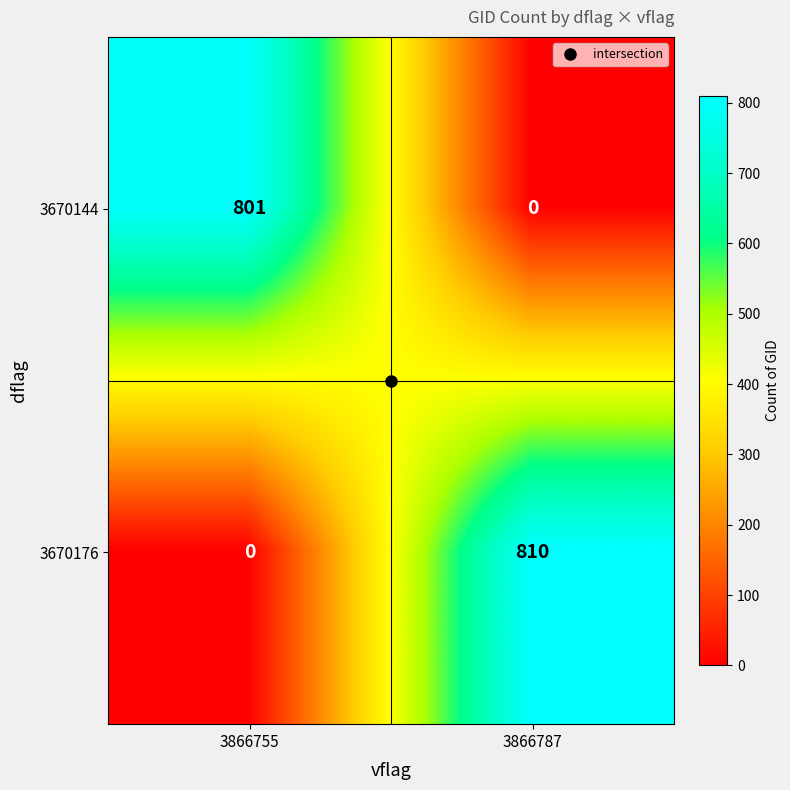

What is the average value of the 3670176 series?

405